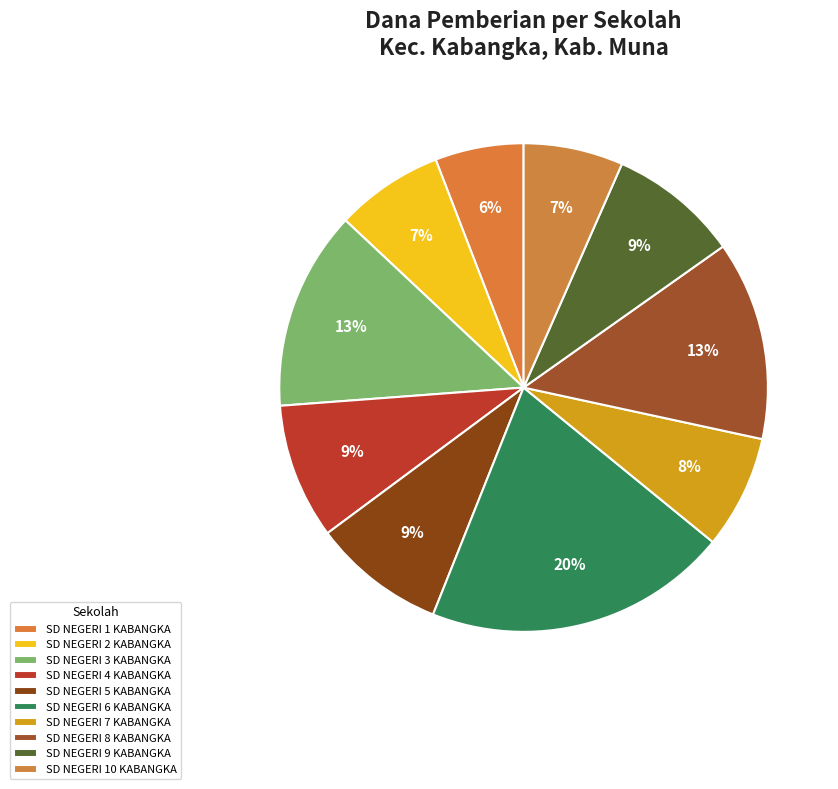

Combined, do SD NEGERI 3 KABANGKA and SD NEGERI 6 KABANGKA account for over 50%?

No